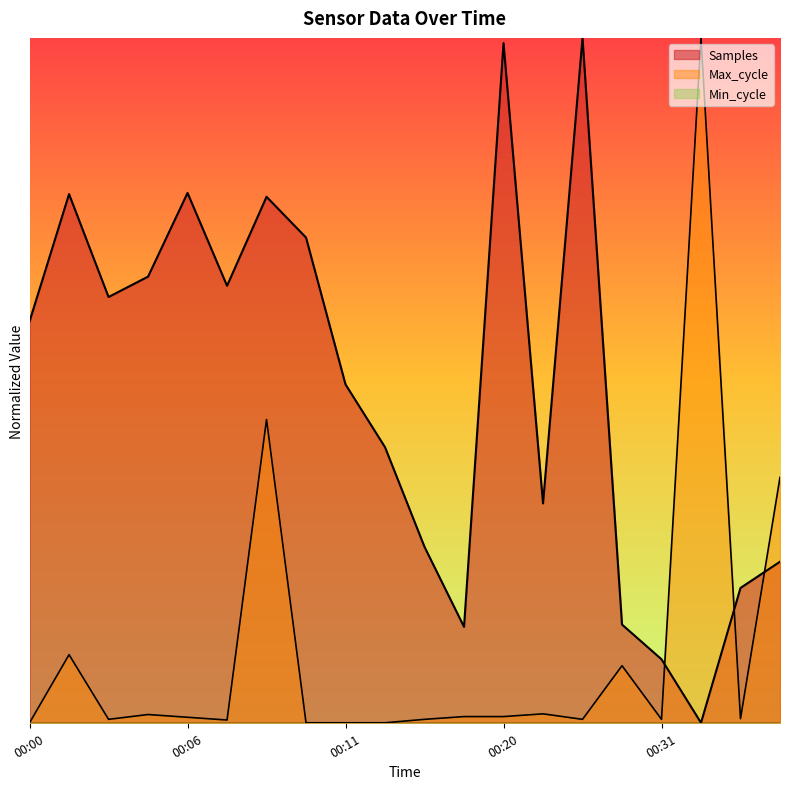

Which category has the highest value in the Max_cycle series?

00:33